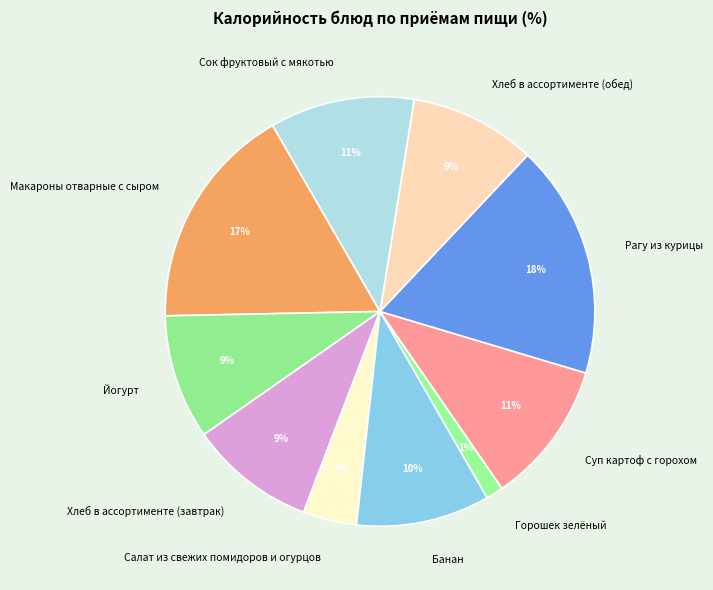

What percentage is the Горошек зелёный slice, to the nearest percent?

1%